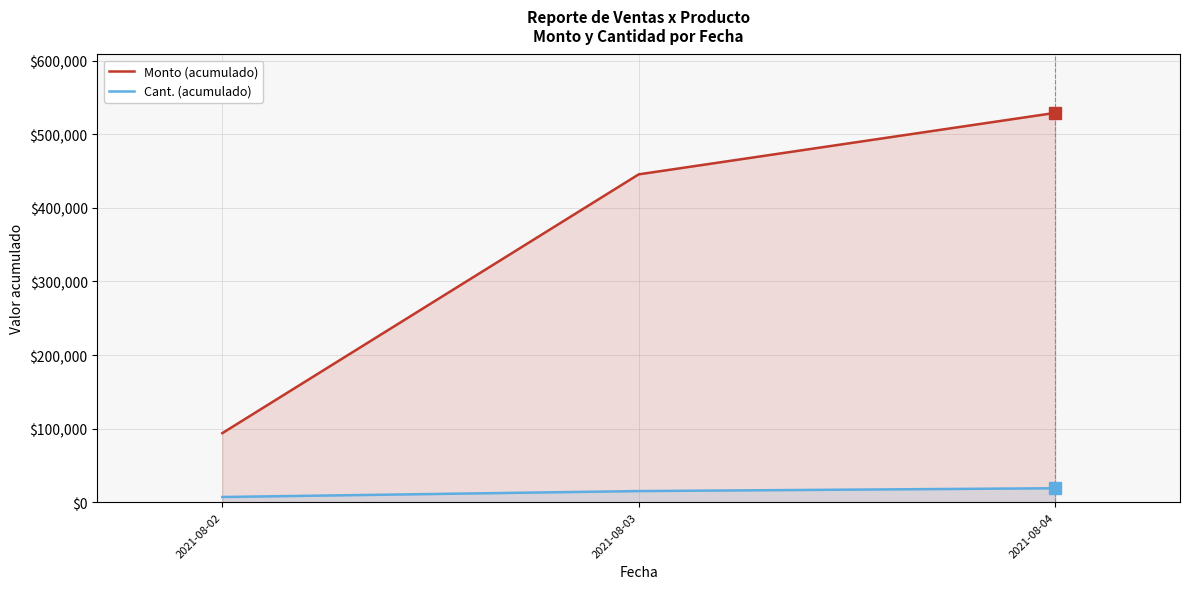

Reading left to right, list all the values displayed in this chart.

Monto (acumulado): 2021-08-02=93900	2021-08-03=445469	2021-08-04=528959
Cant. (acumulado): 2021-08-02=7130	2021-08-03=15191	2021-08-04=19025